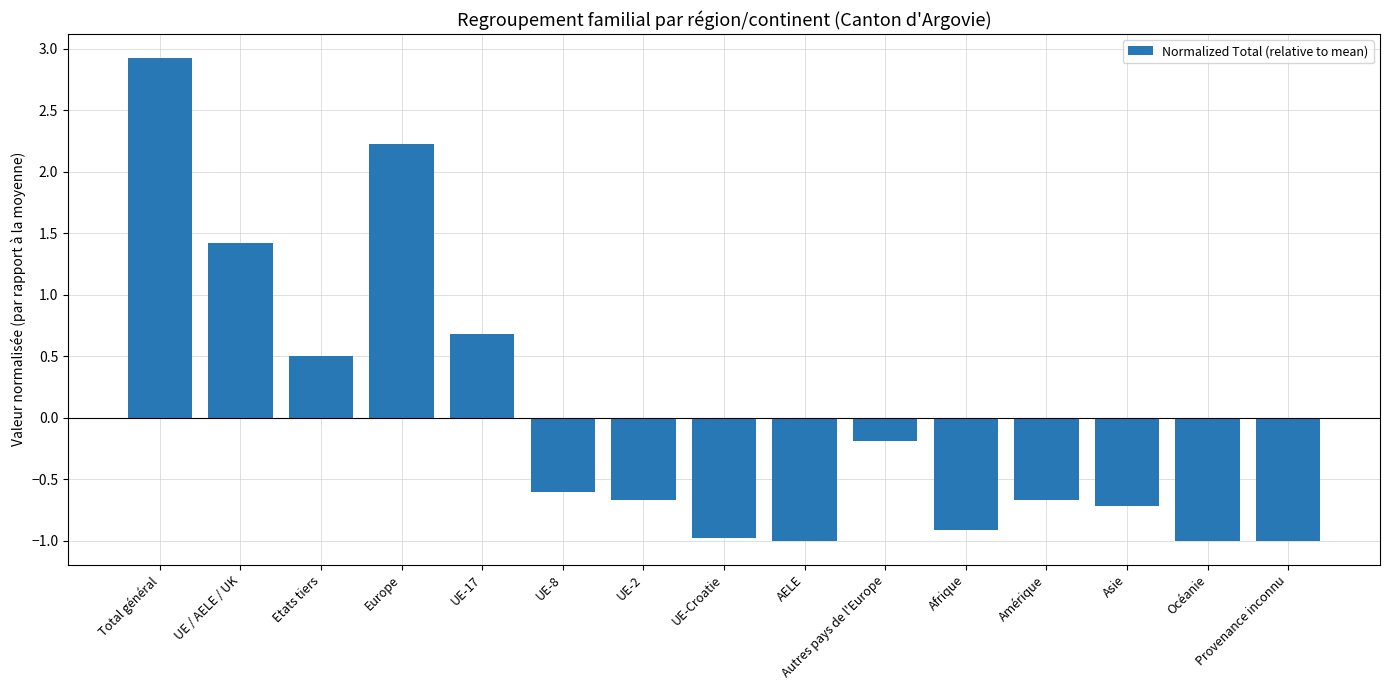

What is the change in value from Total général to Asie?

-3.6